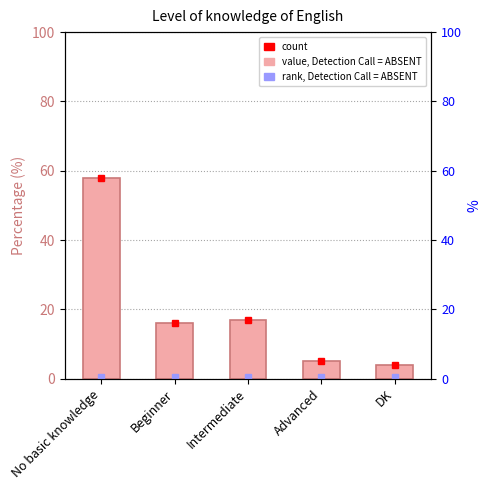

Reading left to right, what are all the values shown in this chart?

58	16	17	5	4